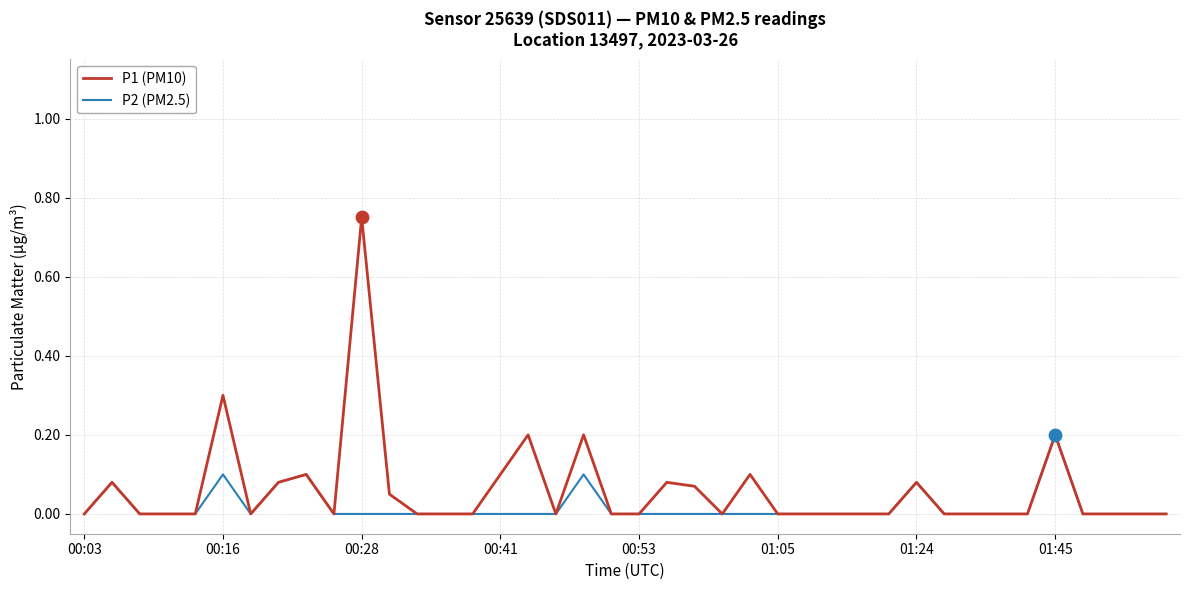

Which series has the largest total across all categories?

P1 (PM10)